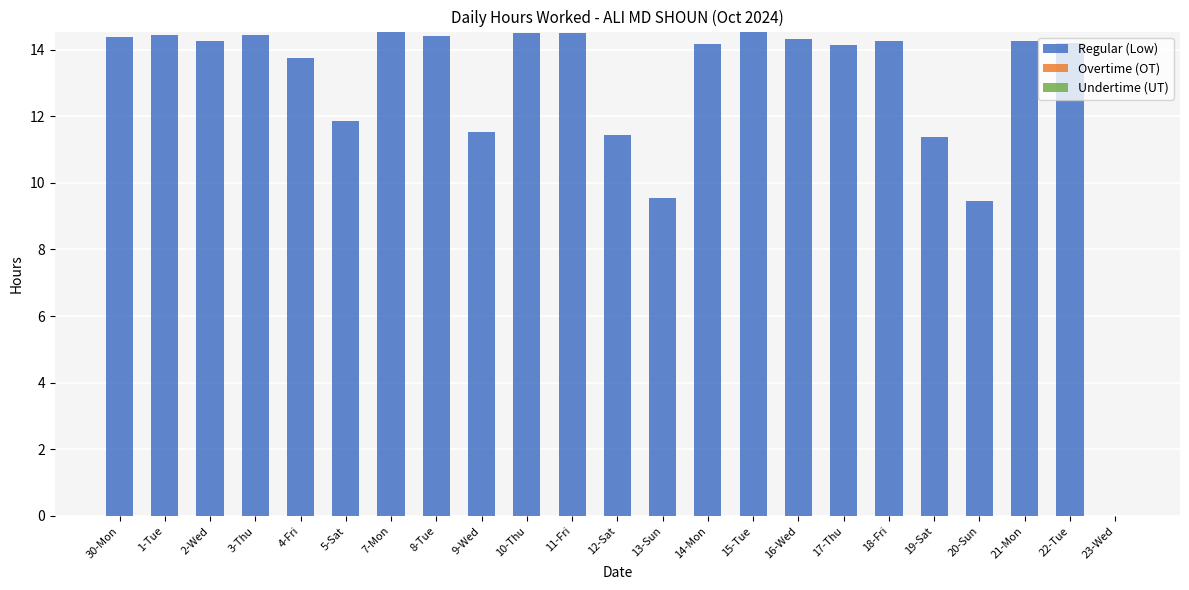

What is the greatest value displayed?

14.5